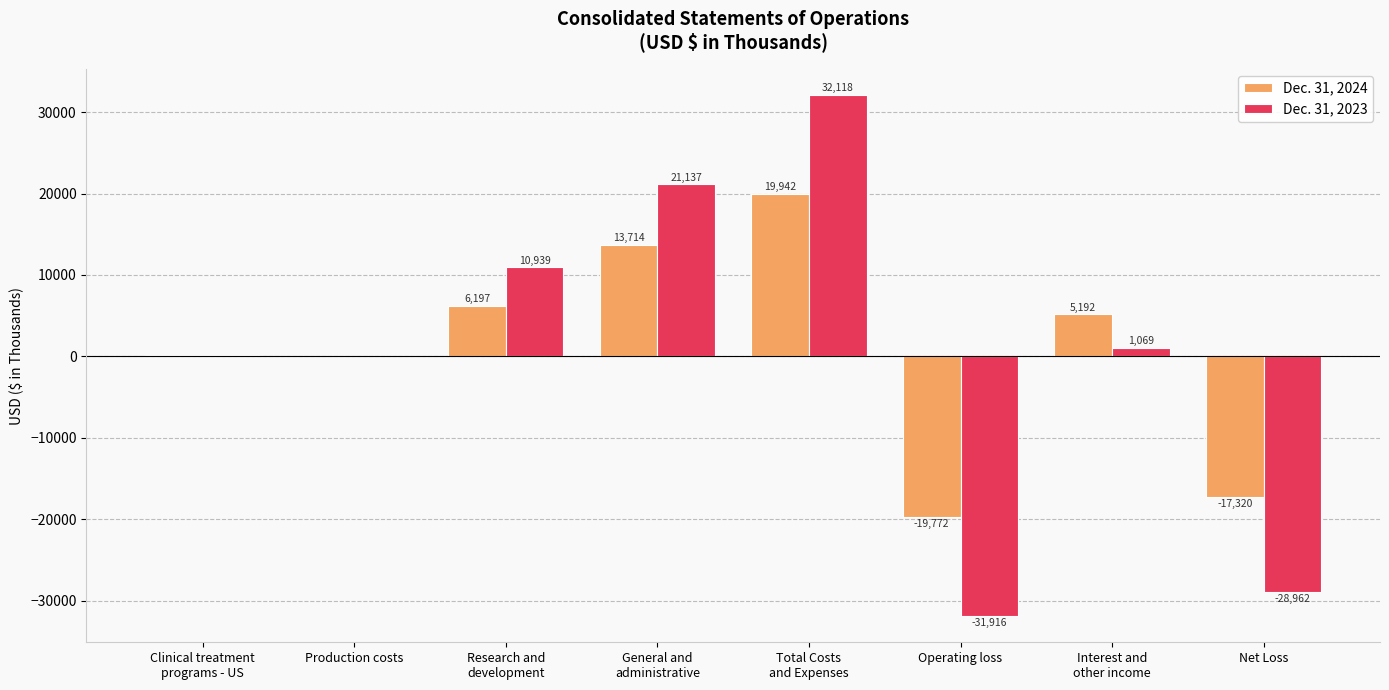

What is the maximum value shown in the chart?

32118